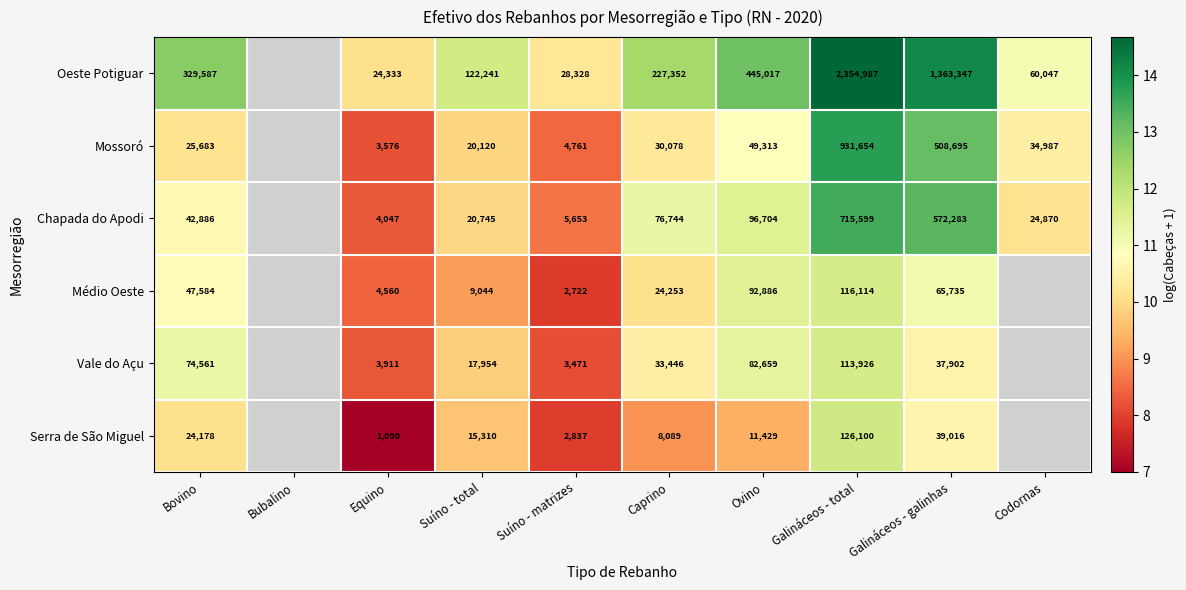

Which has a higher value, Bubalino or Galináceos - total?

Galináceos - total